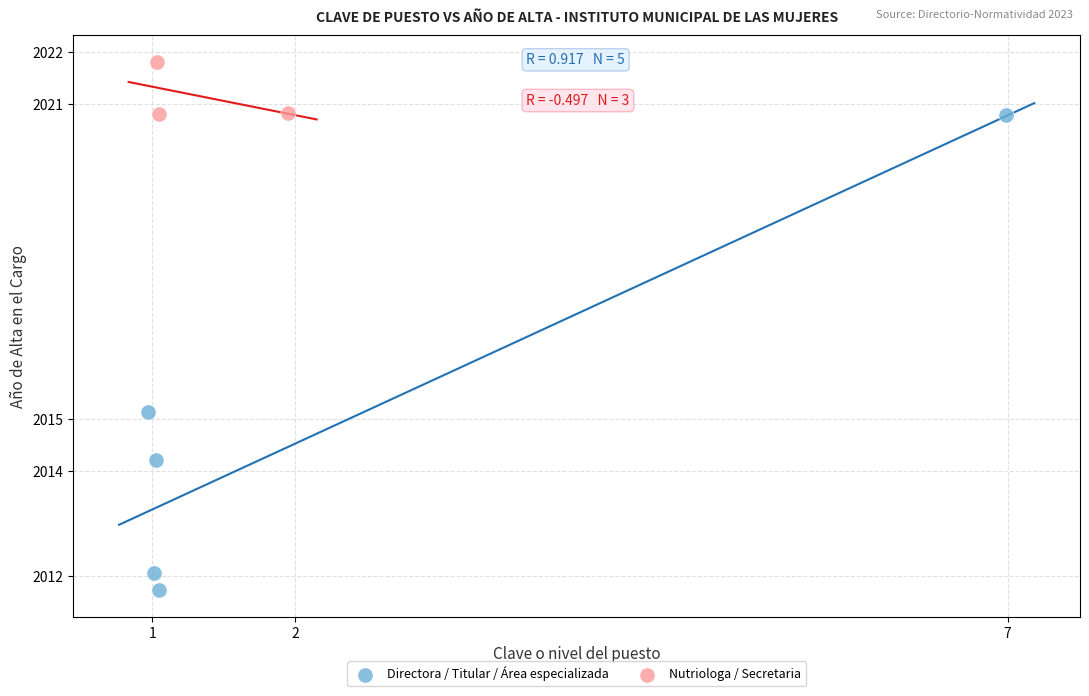

Which series contains the lowest Y value?

Directora / Titular / Área especializada